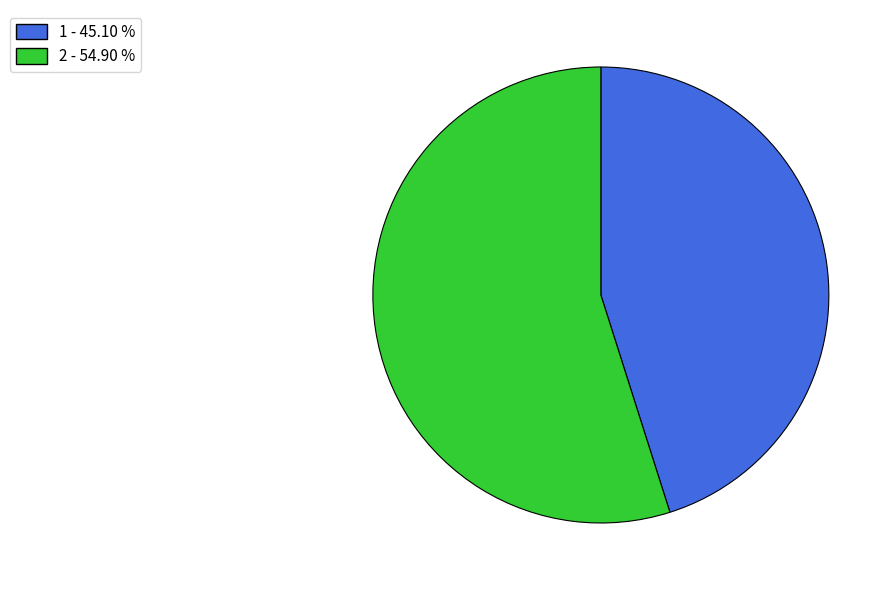

Approximately how many times larger is the value at 1 - 45.10 % compared to 2 - 54.90 %?

0.8